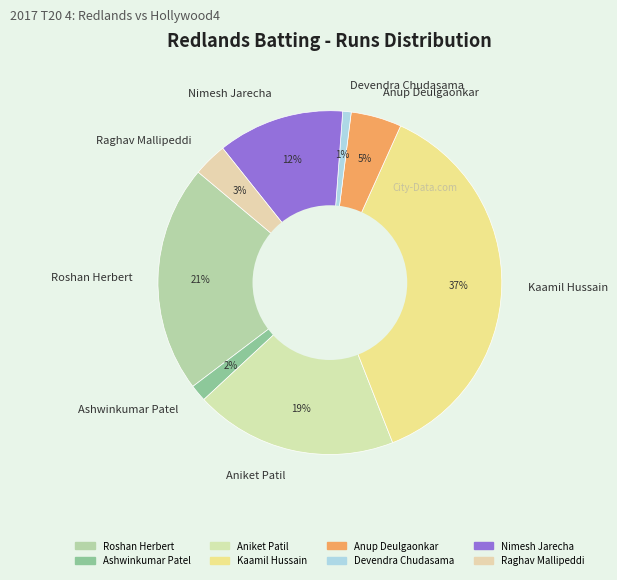

Count the number of slices in the pie.

8